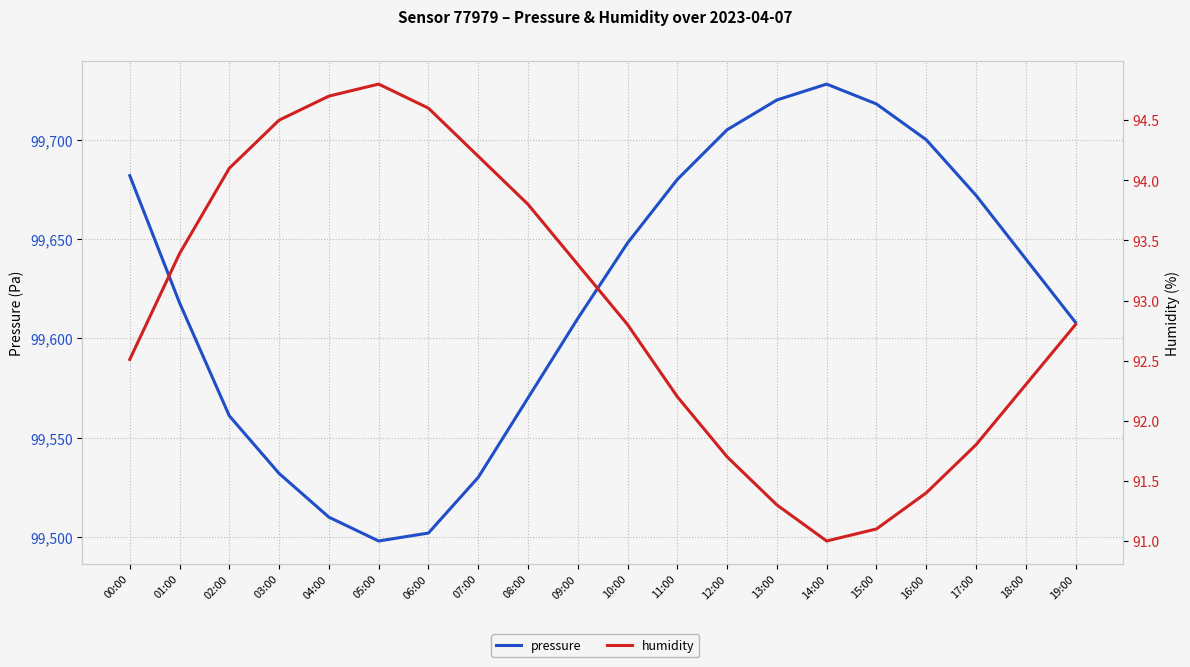

What is the label of the 18th point from the right?

02:00